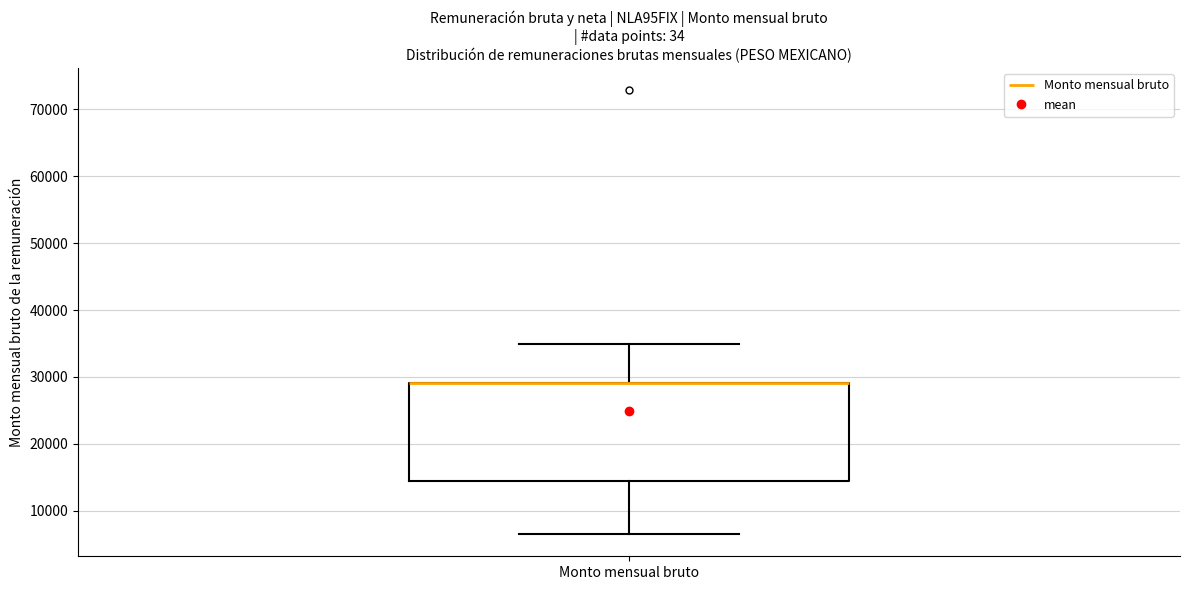

Where does the lower whisker of the box for Monto mensual bruto end on the y-axis? The values are not printed on the chart, so give them approximately, as read against the axis.

6000